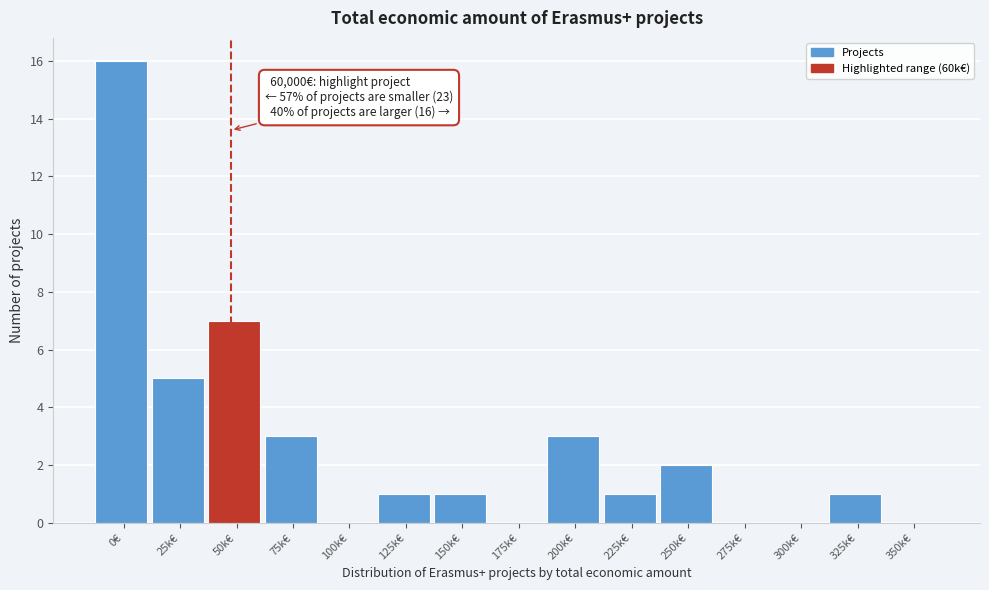

Reading left to right, transcribe all the data shown in this chart.

0€=16	25k€=5	50k€=7	75k€=3	100k€=0	125k€=1	150k€=1	175k€=0	200k€=3	225k€=1	250k€=2	275k€=0	300k€=0	325k€=1	350k€=0